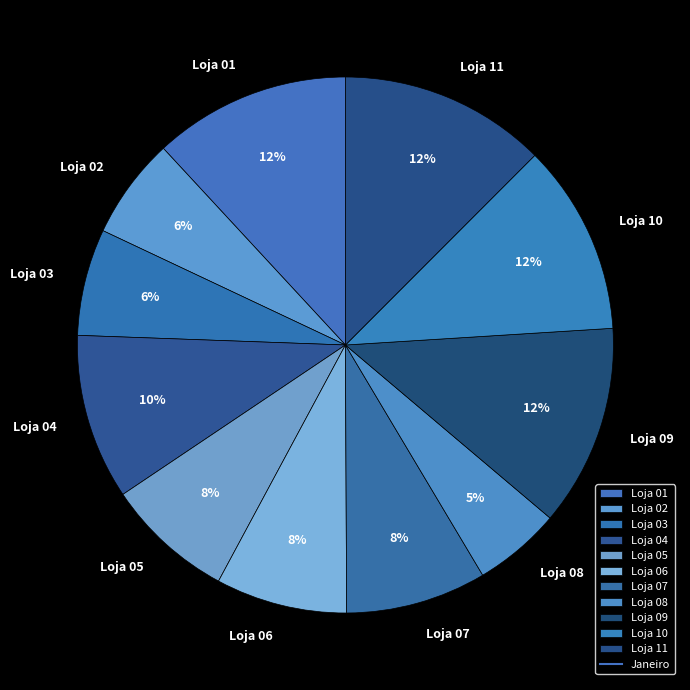

Which slice is the smallest?

Loja 08